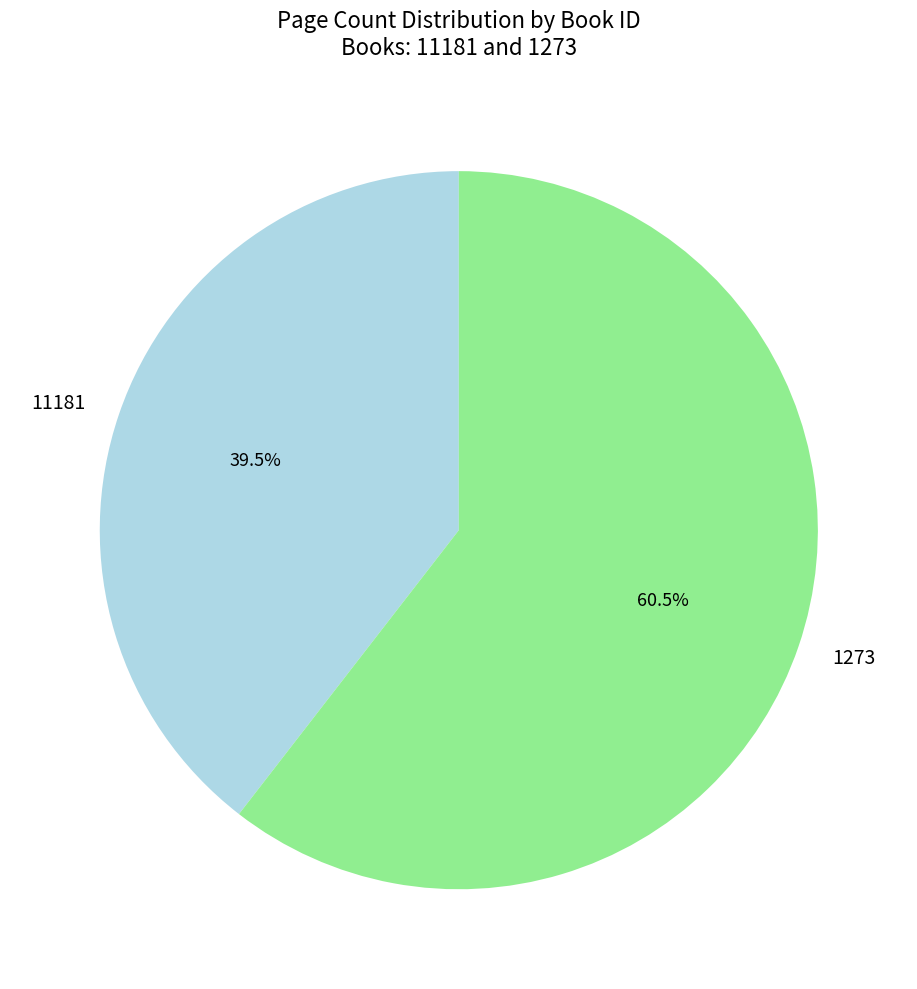

The 11181 slice represents 49% of the pie. True or false?

False